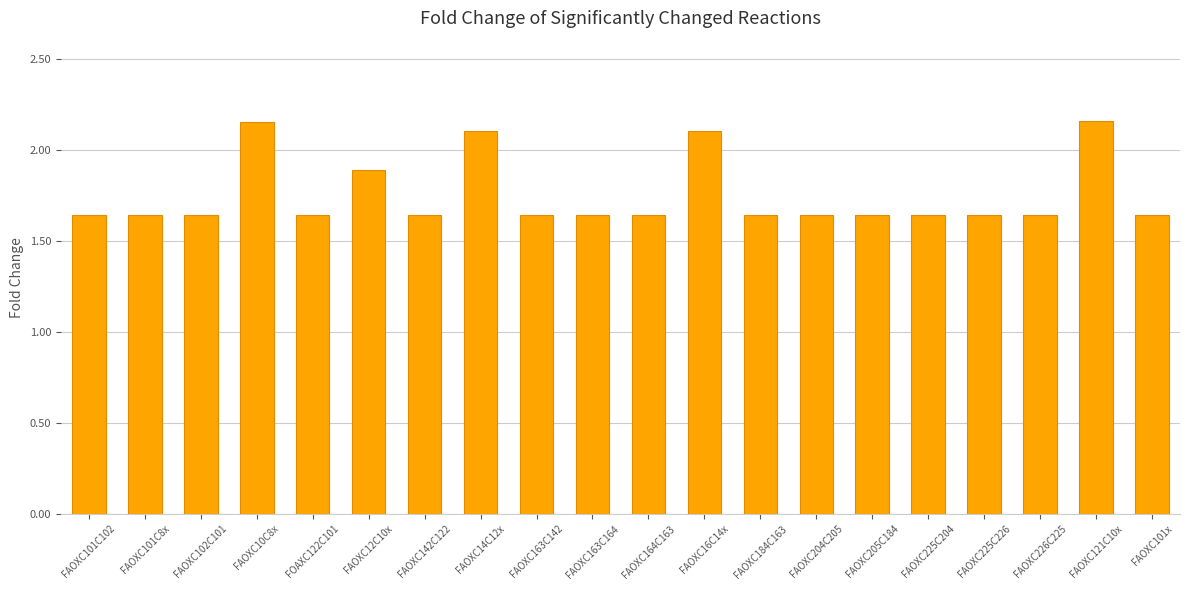

What is the label of the 5th bar from the right?

FAOXC225C204